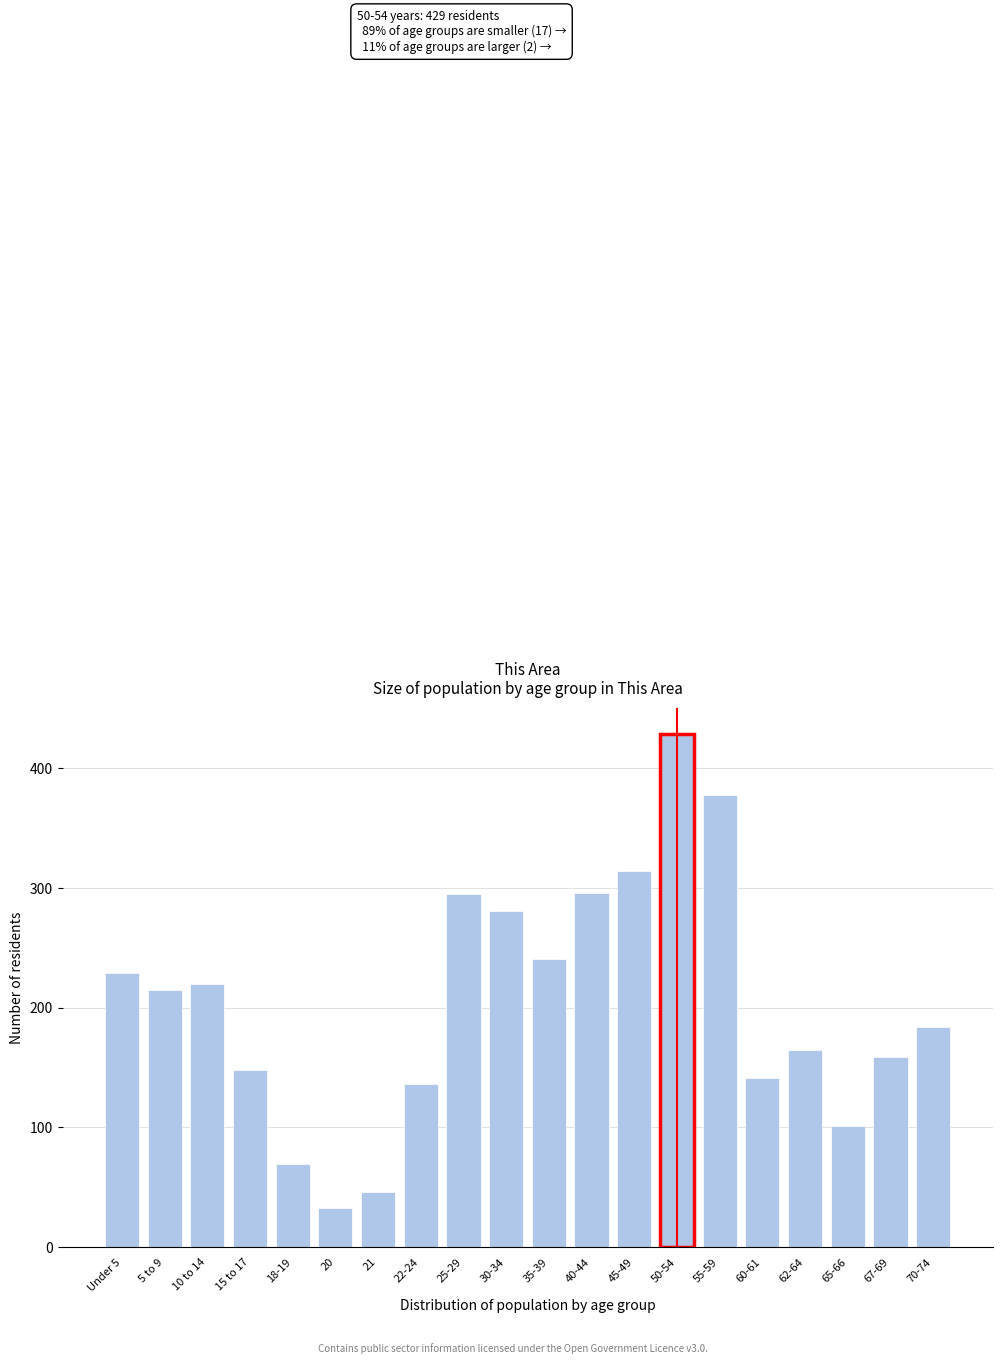

Is it true that the value at 25-29 is 530?

False